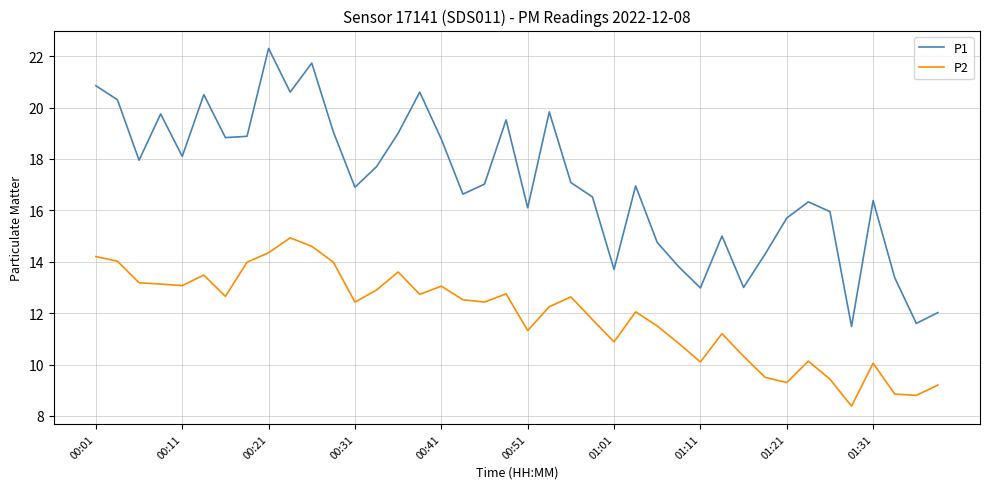

What is the greatest value displayed?

22.3